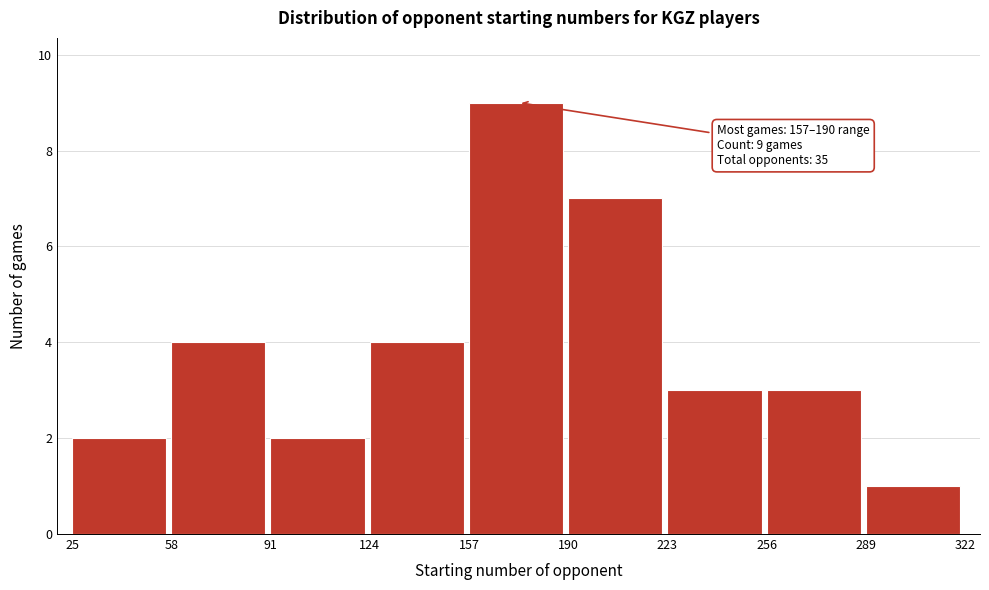

Which range on the x-axis has the tallest bar?

157 to 190